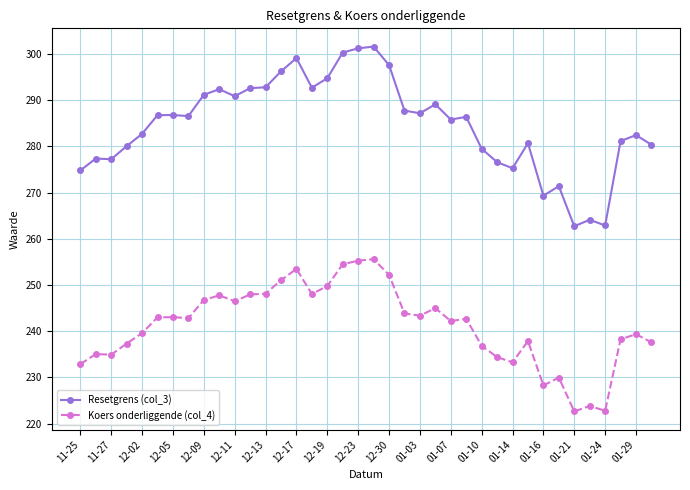

Which series has the widest spread of values?

Resetgrens (col_3)